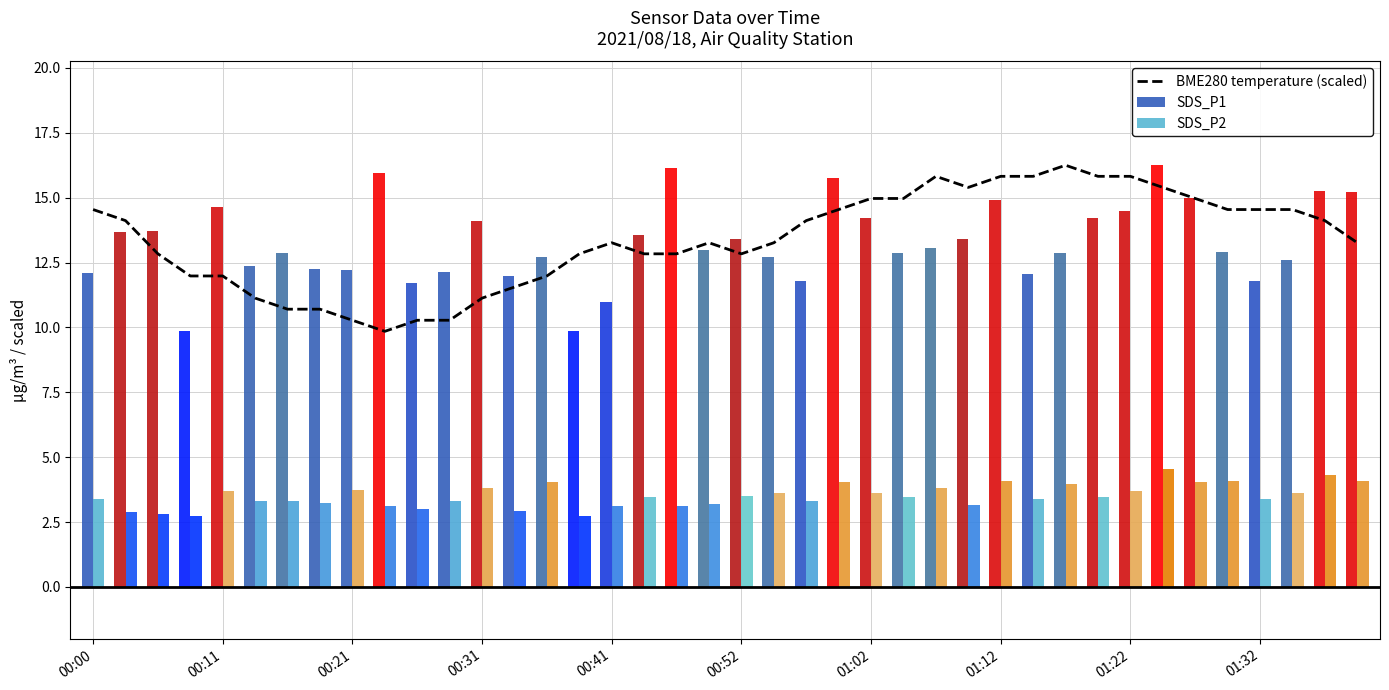

What is the difference between the maximum and minimum values in the SDS_P2 series?

1.8